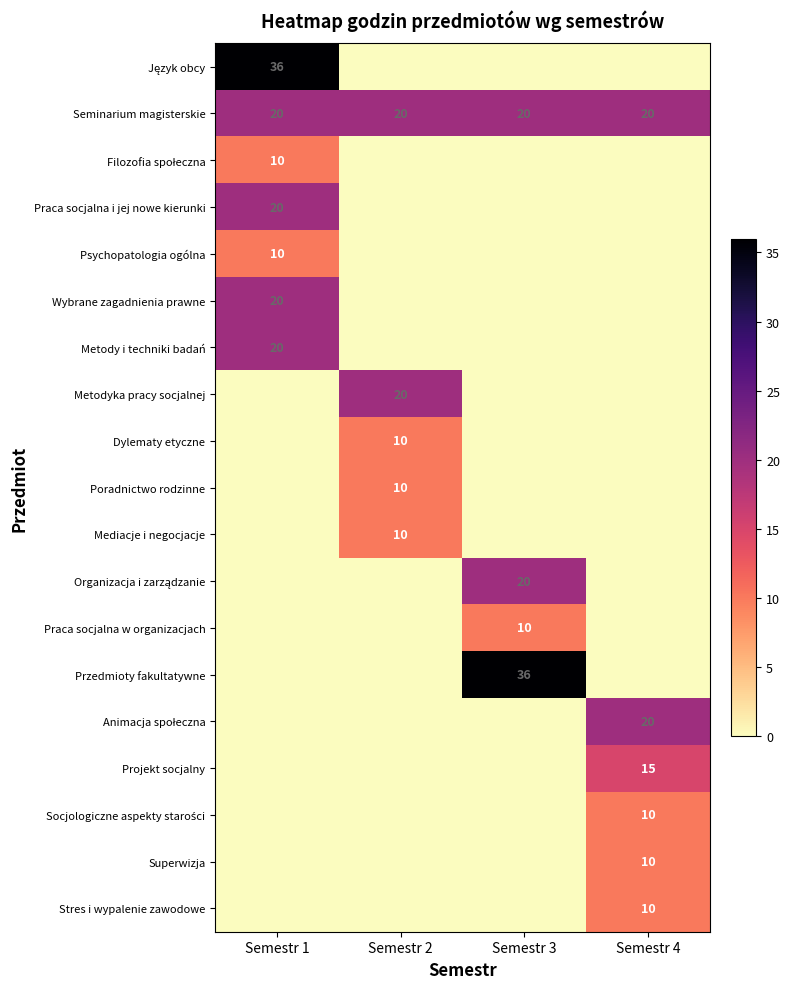

Between Semestr 2 and Semestr 1, which is larger?

Semestr 1